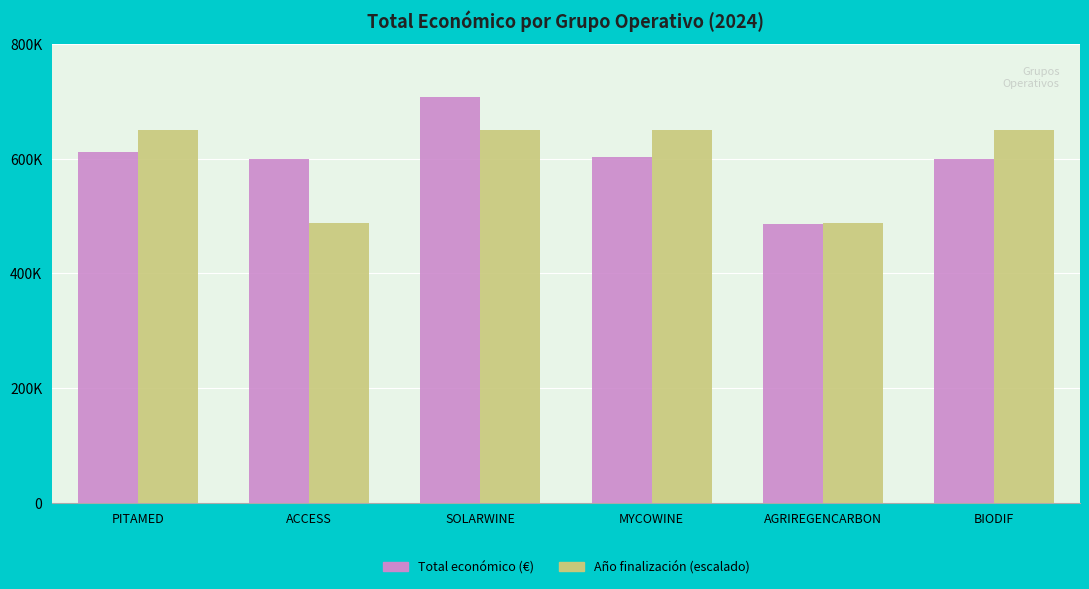

Does the chart contain any negative values?

No